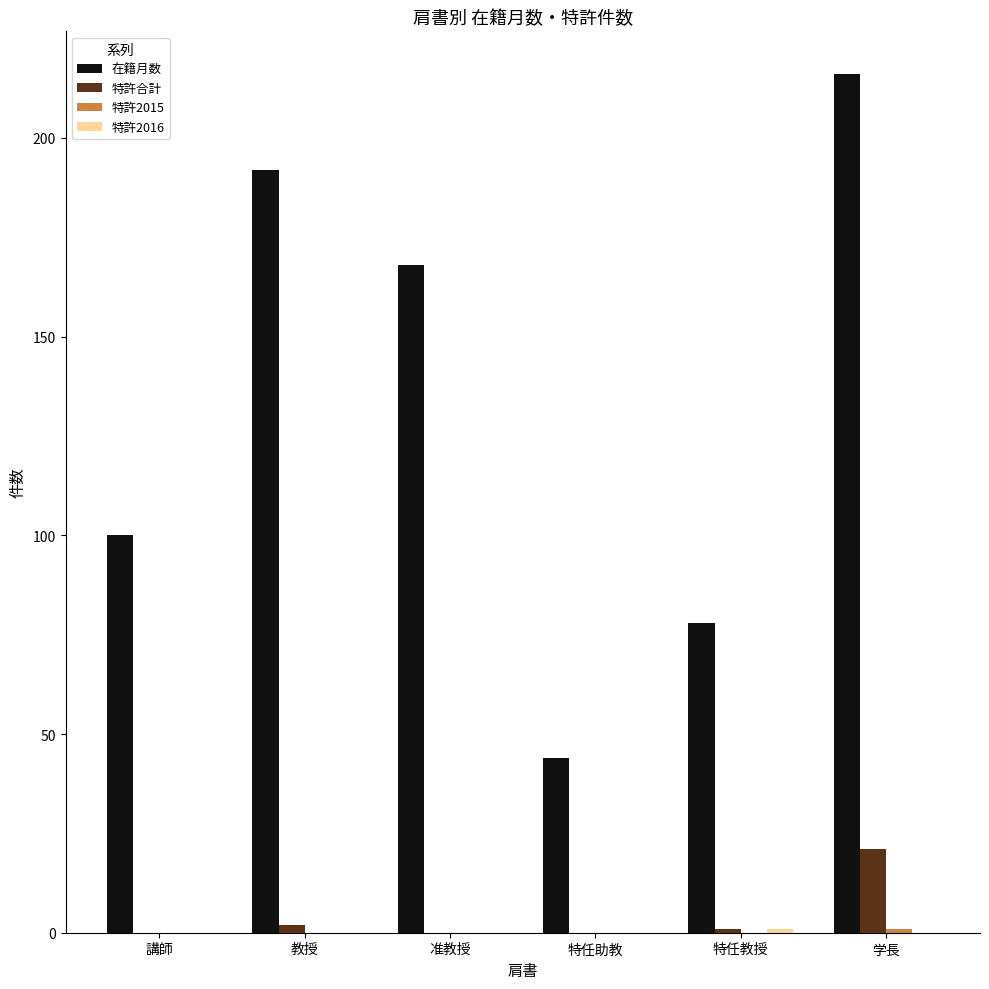

Which series changed the most between 講師 and 教授?

在籍月数